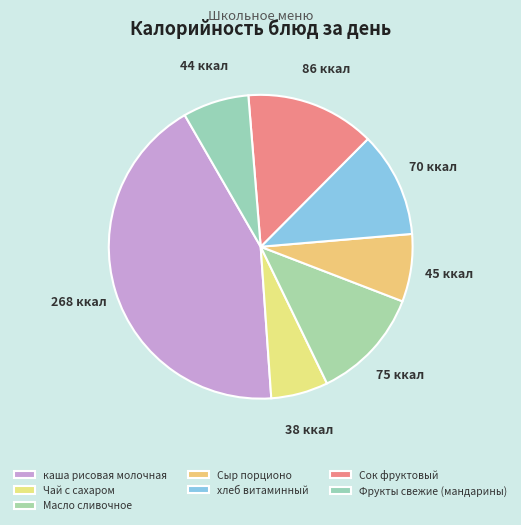

Rank the categories by value from lowest to highest.

Чай с сахаром, Фрукты свежие (мандарины), Сыр порционо, хлеб витаминный, Масло сливочное, Сок фруктовый, каша рисовая молочная